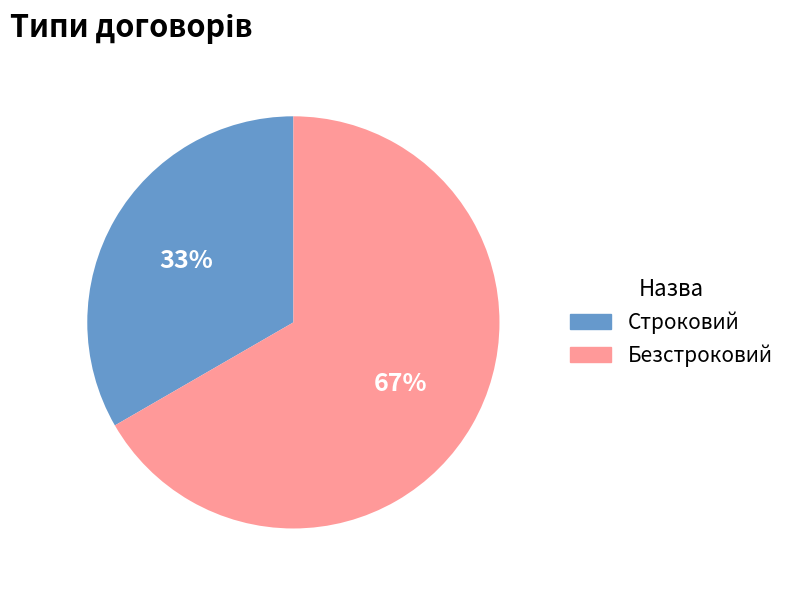

What is the ratio of the value at Строковий to the value at Безстроковий?

0.5